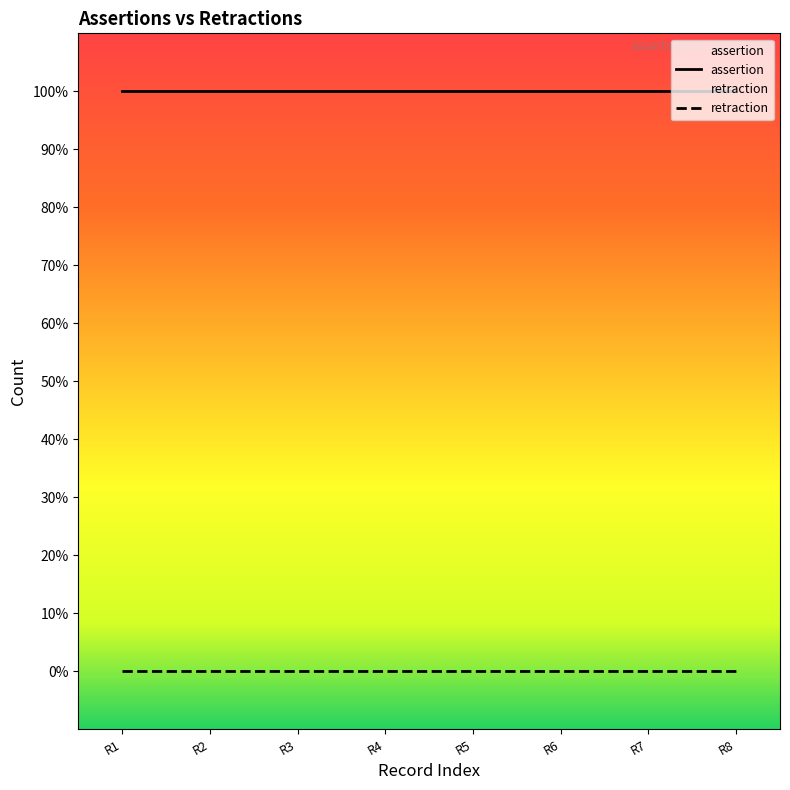

Rank the series at DOID:12286 oio:id from highest to lowest value.

assertion, retraction